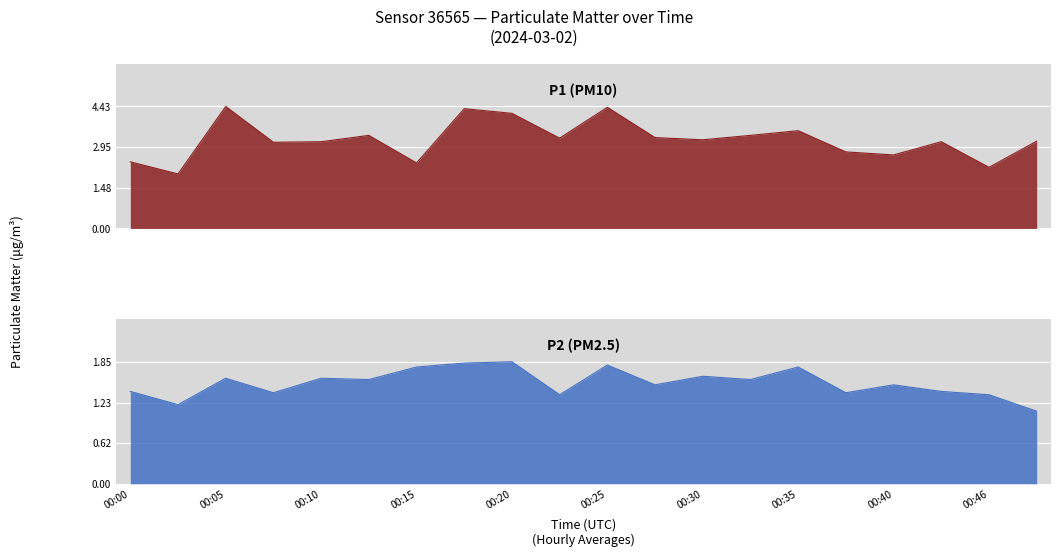

What position from the right is 19?

1